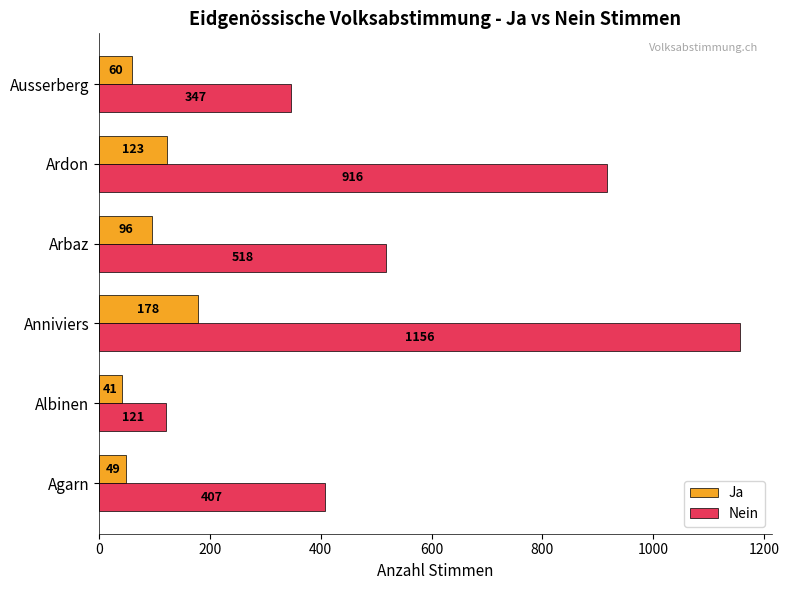

What is the difference between the highest and lowest values at Ausserberg?

287